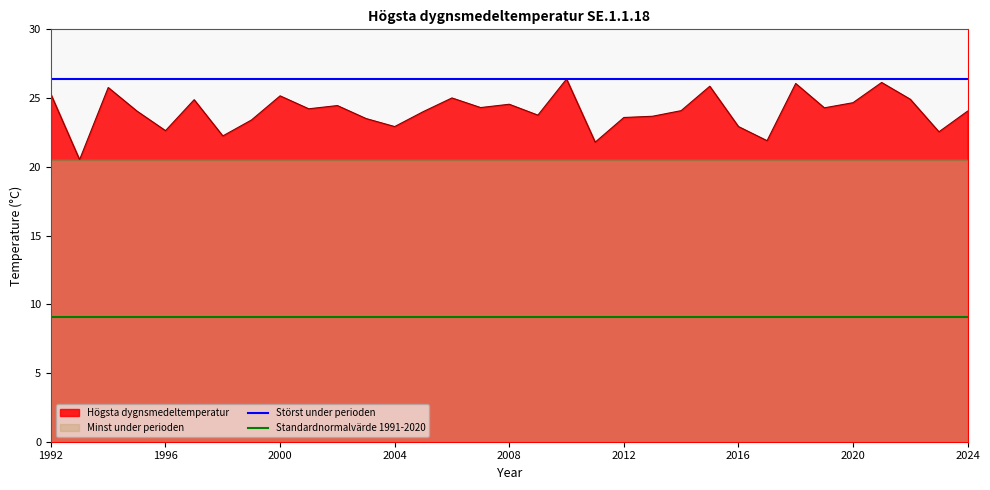

True or false: Standardnormalvärde 1991-2020 and Störst under perioden intersect in this chart.

False